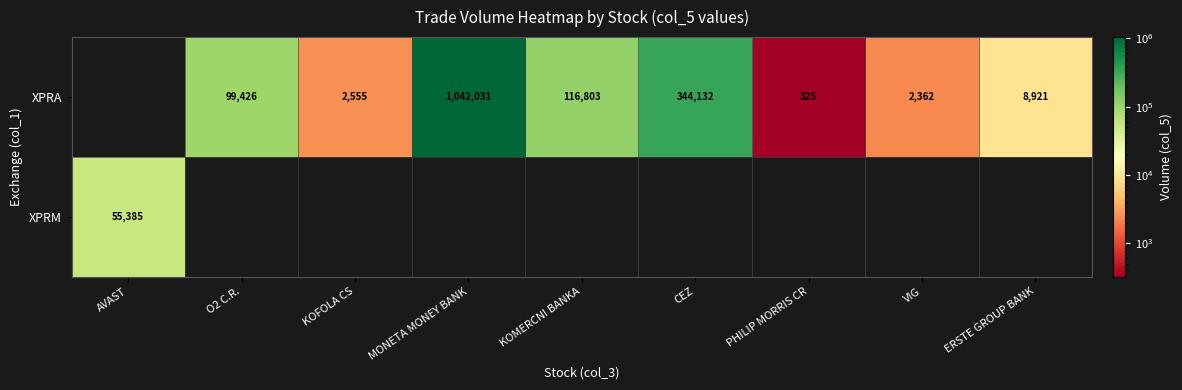

True or false: XPRA has a value of 2362 at VIG.

True